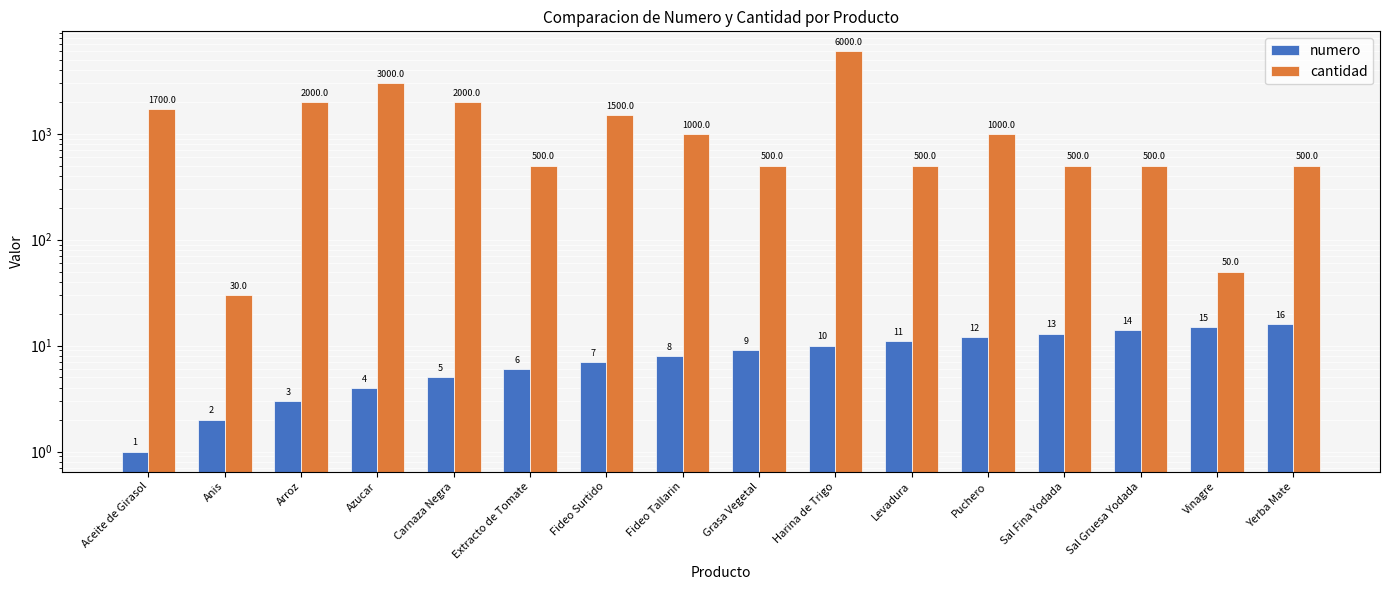

Between Arroz and Fideo Tallarin, which series saw the biggest shift?

cantidad